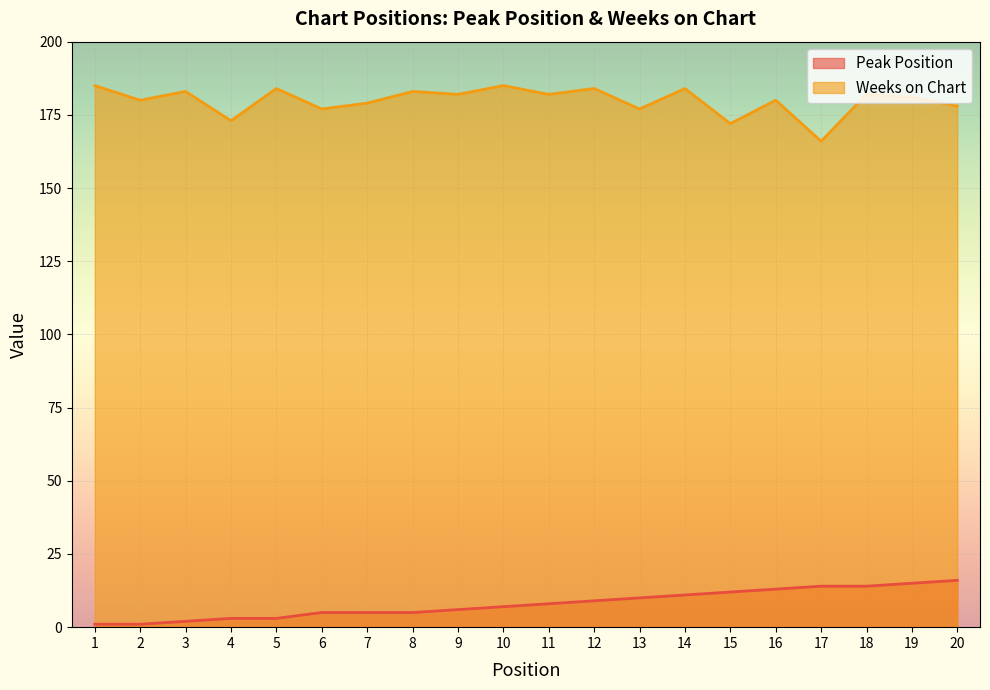

List the series in order of their overall mean, highest first.

Weeks on Chart, Peak Position